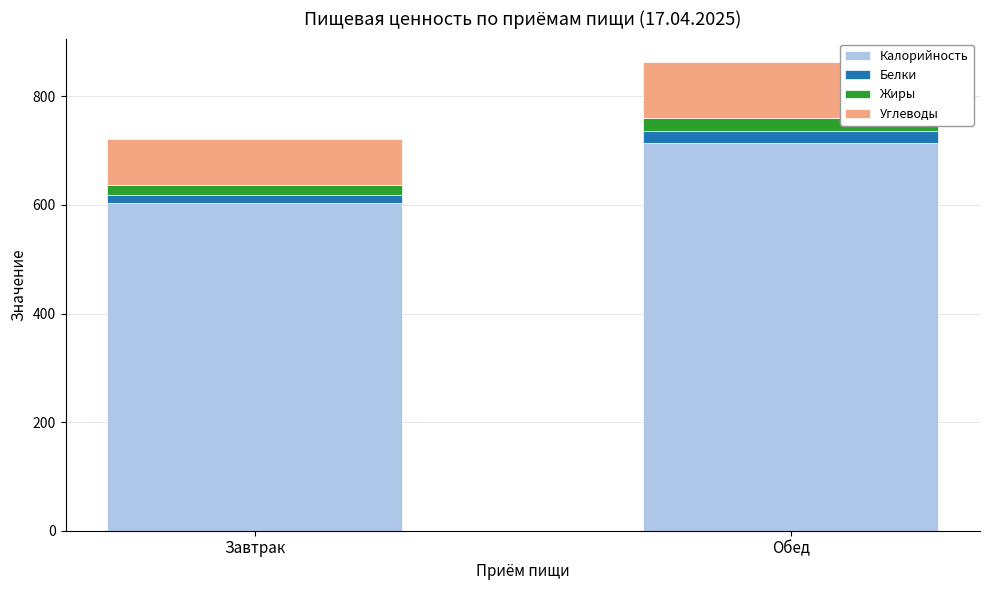

What value does the Калорийность series have at Обед?

713.9